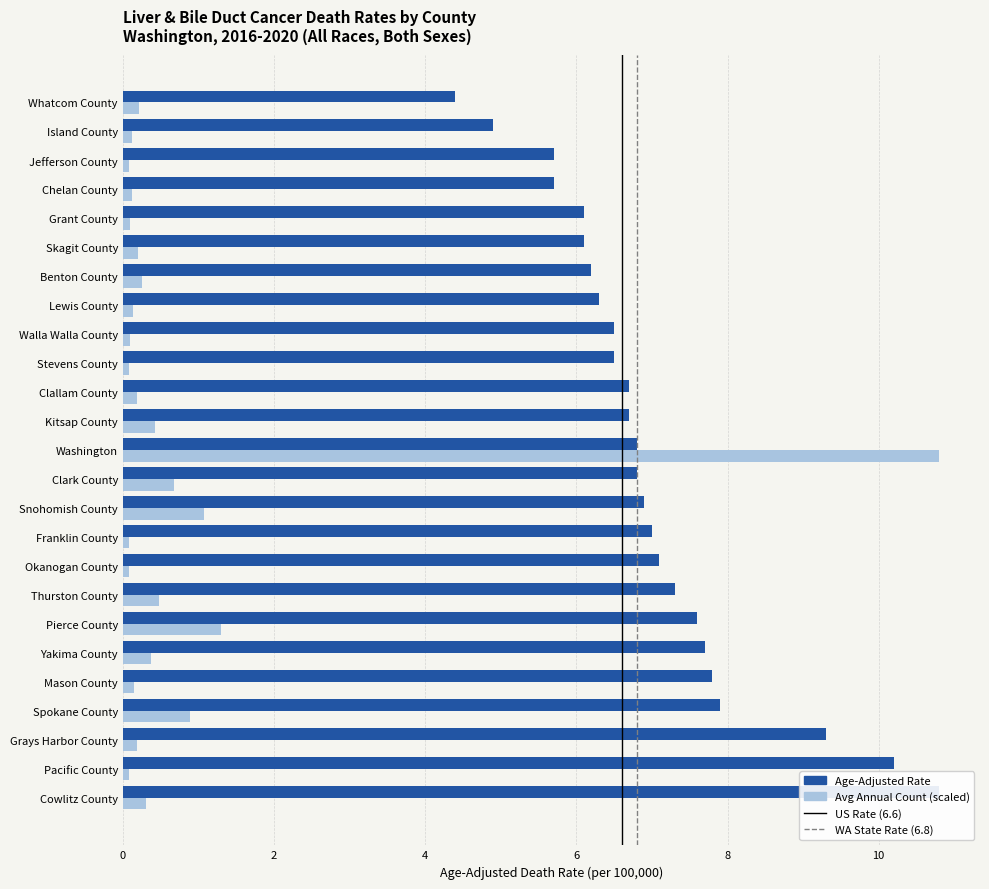

Which has a higher value, Mason County or Snohomish County?

Mason County